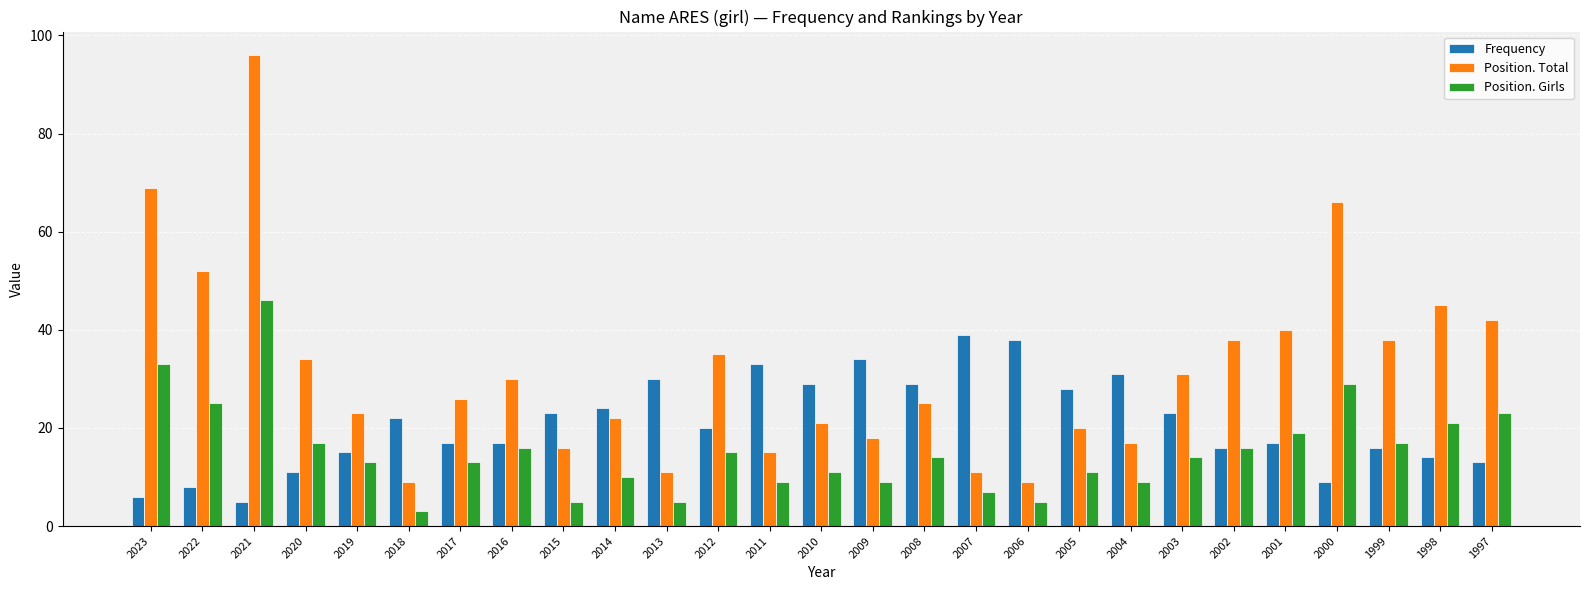

At which label does Frequency reach its peak?

2007